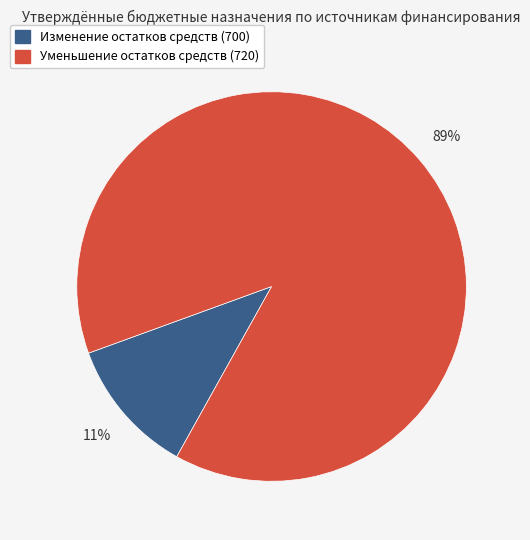

Count the number of slices in the pie.

2